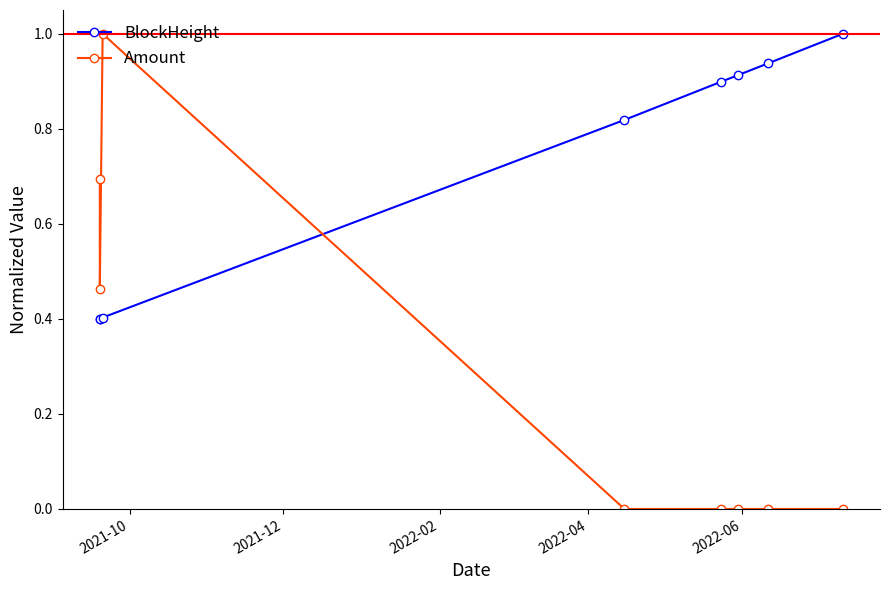

What is the sum of all Amount values?

2.2